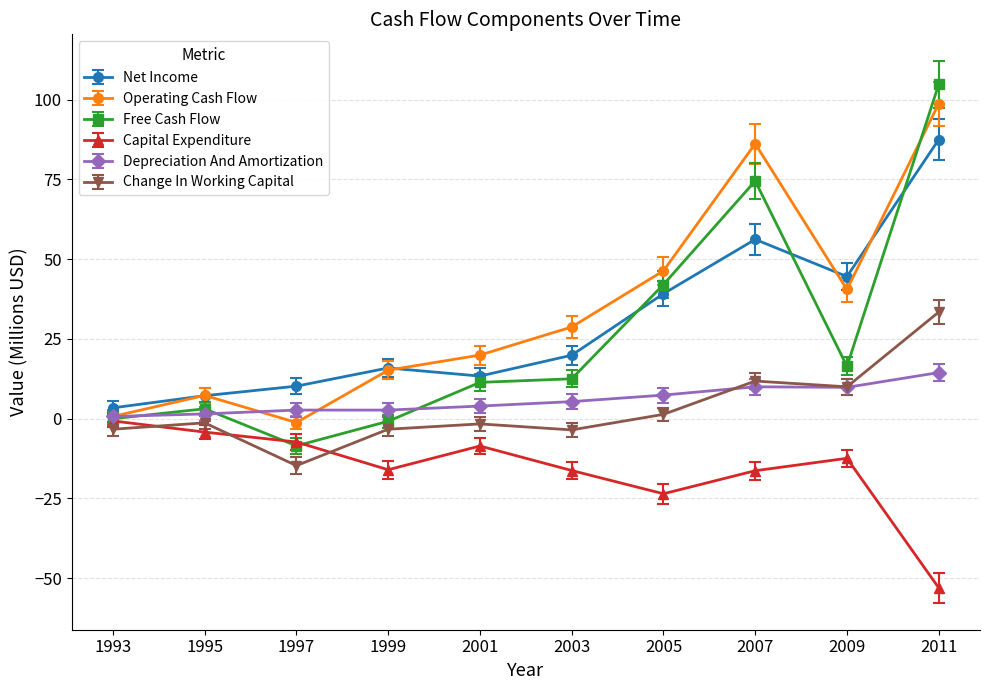

What is the difference between the Capital Expenditure values at 1993 and 2005?

22.8